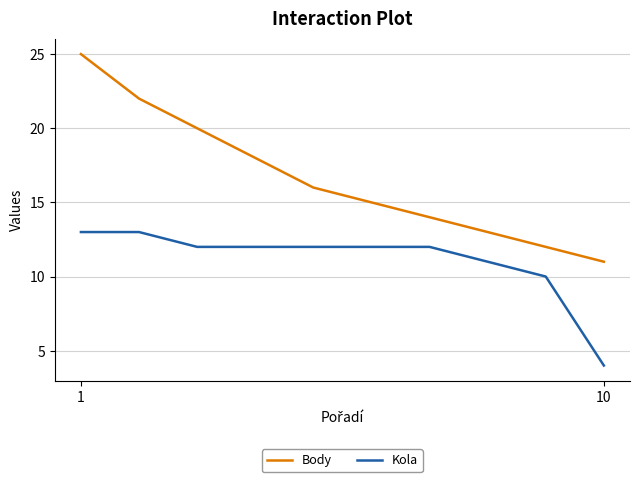

What is the greatest value displayed?

25